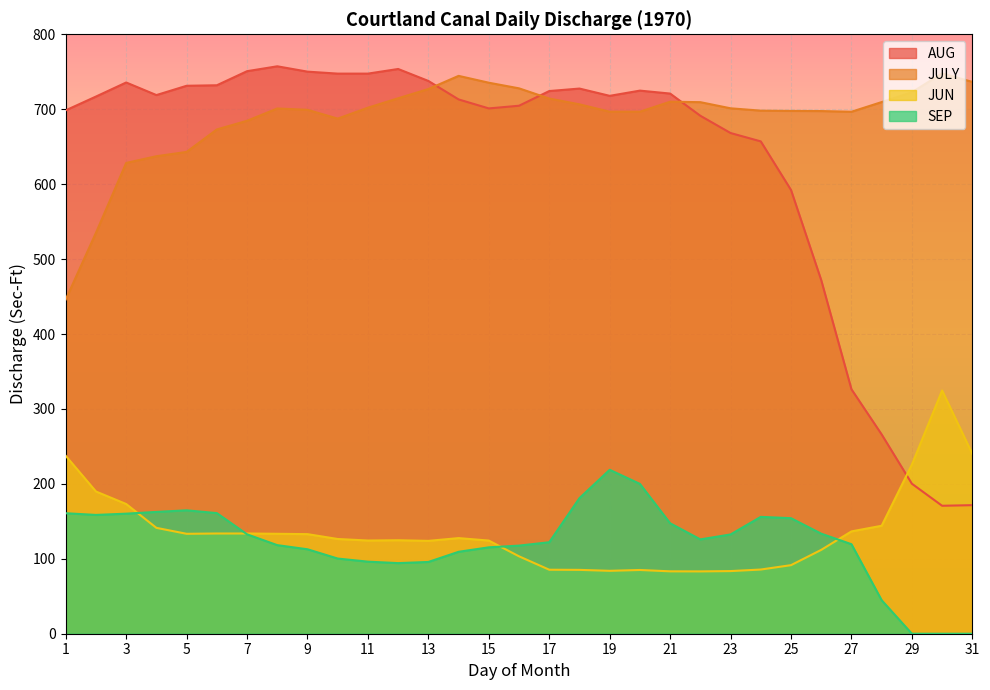

After their last crossing, which series has the higher values: JUN or AUG?

JUN